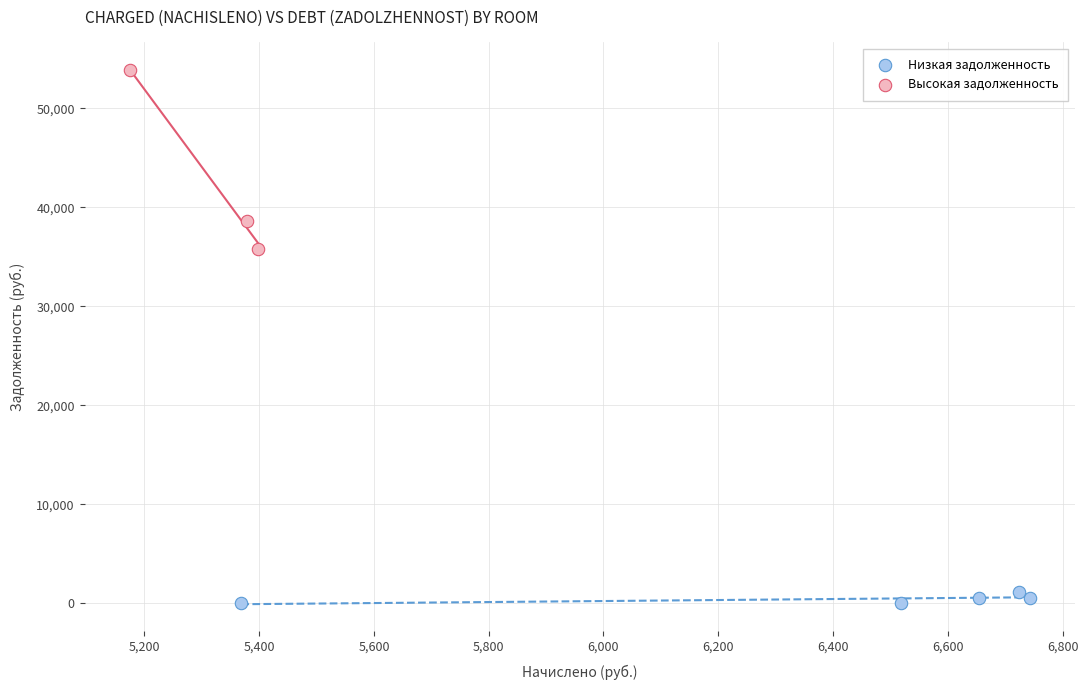

What are all the series names shown in the legend?

Низкая задолженность, Высокая задолженность